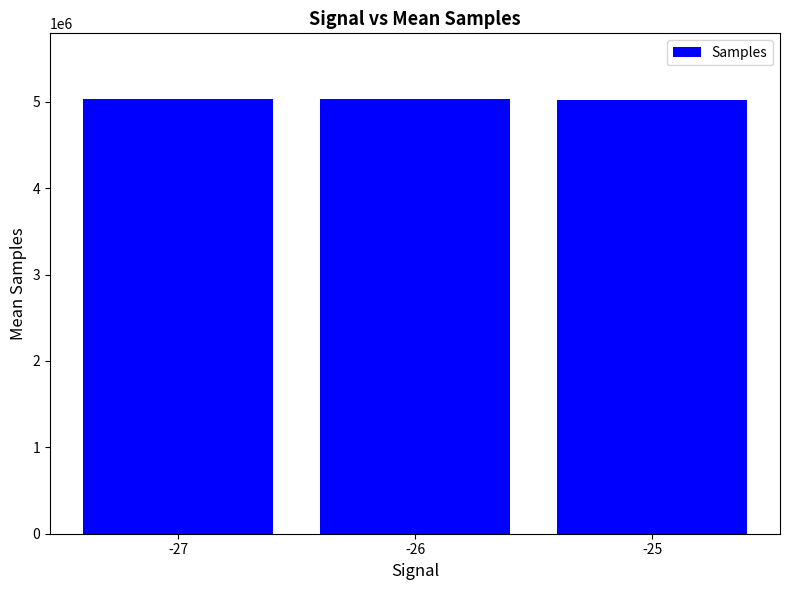

Is it true that the value at -25 is 5018467.5?

True